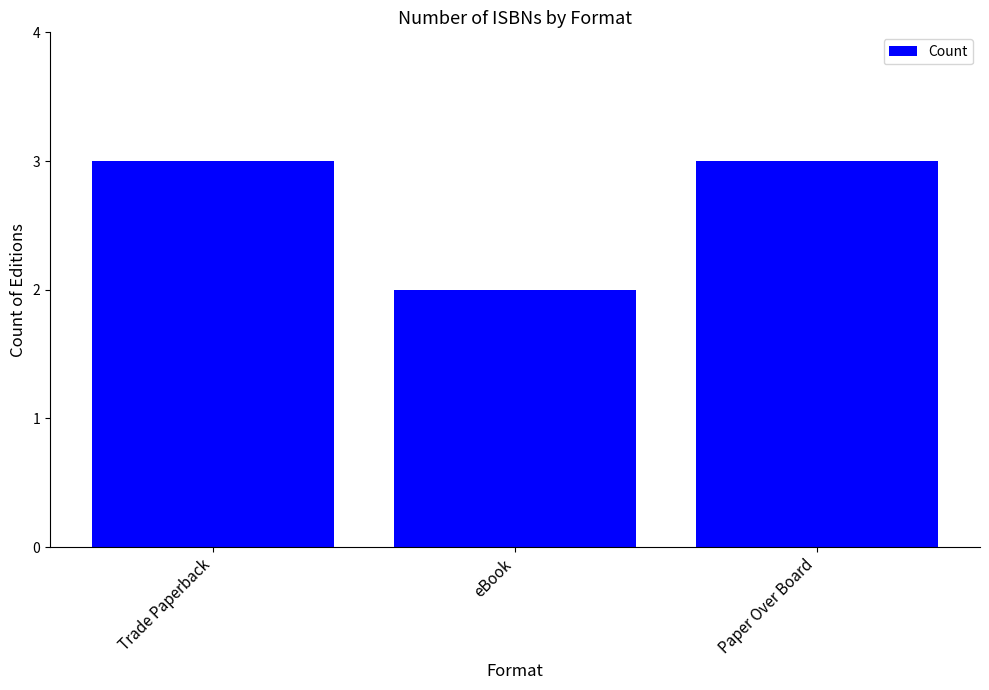

The value at eBook is 1. True or false?

False